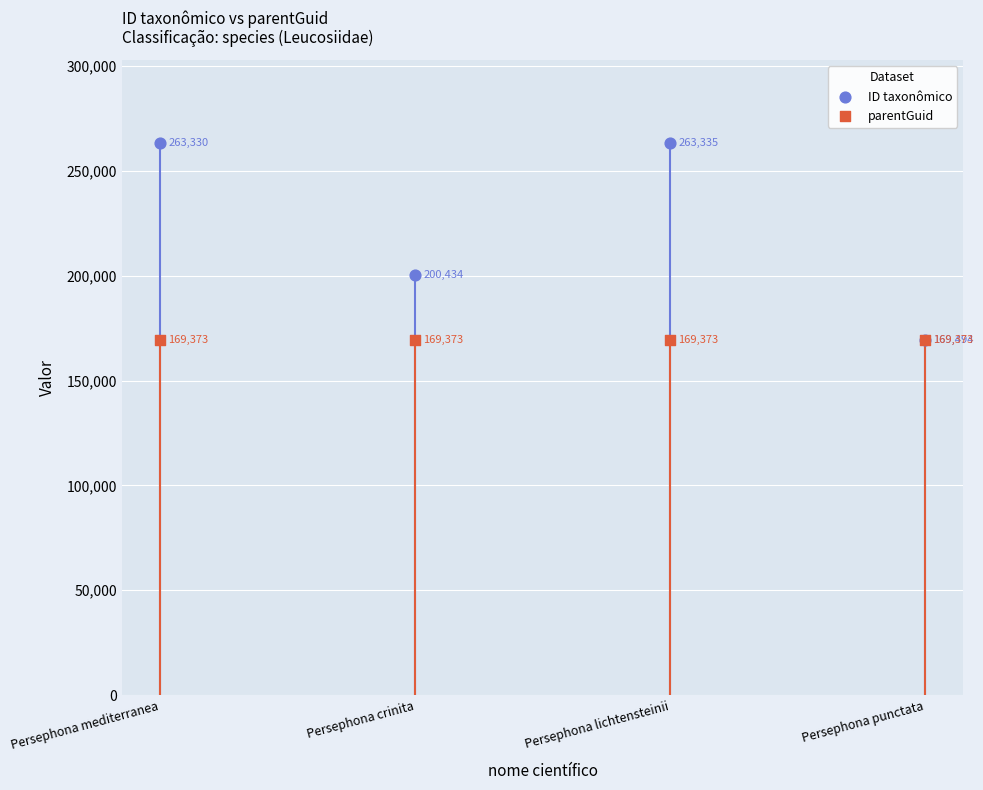

In the parentGuid series, what Y value is closest to 169373?

169373